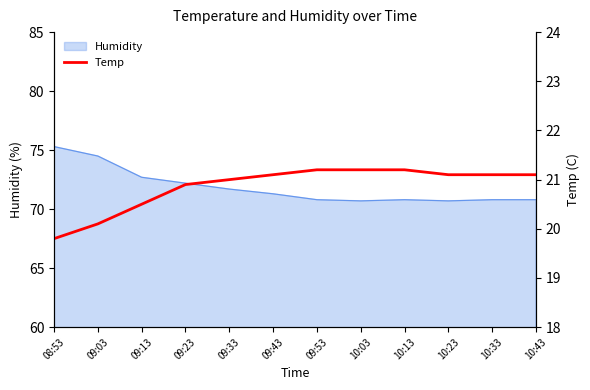

What is the label of the 11th point from the right?

09:03